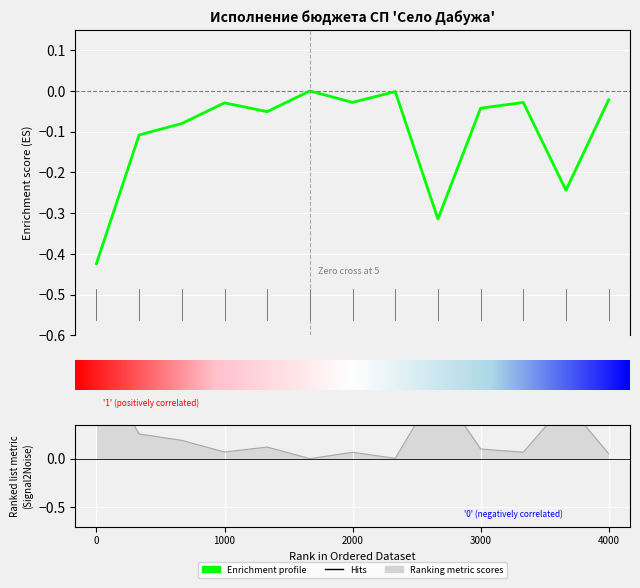

Reading right to left, extract all data points from this chart.

-0.0	-0.2	-0.0	-0.0	-0.3	-0.0	-0.0	0.0	-0.1	-0.0	-0.1	-0.1	-0.4